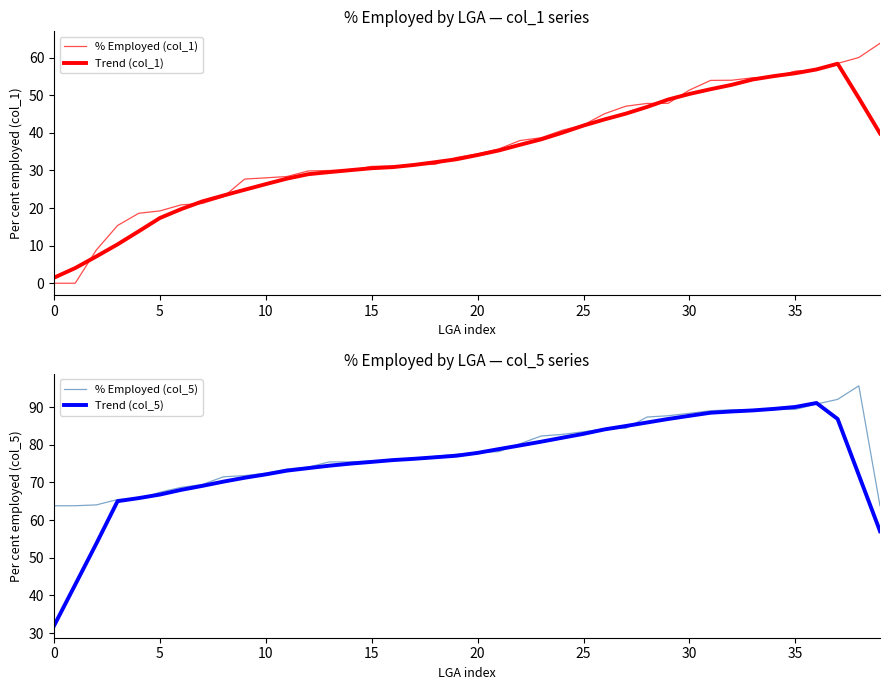

At which label does % Employed (col_5) first exceed 77?

19